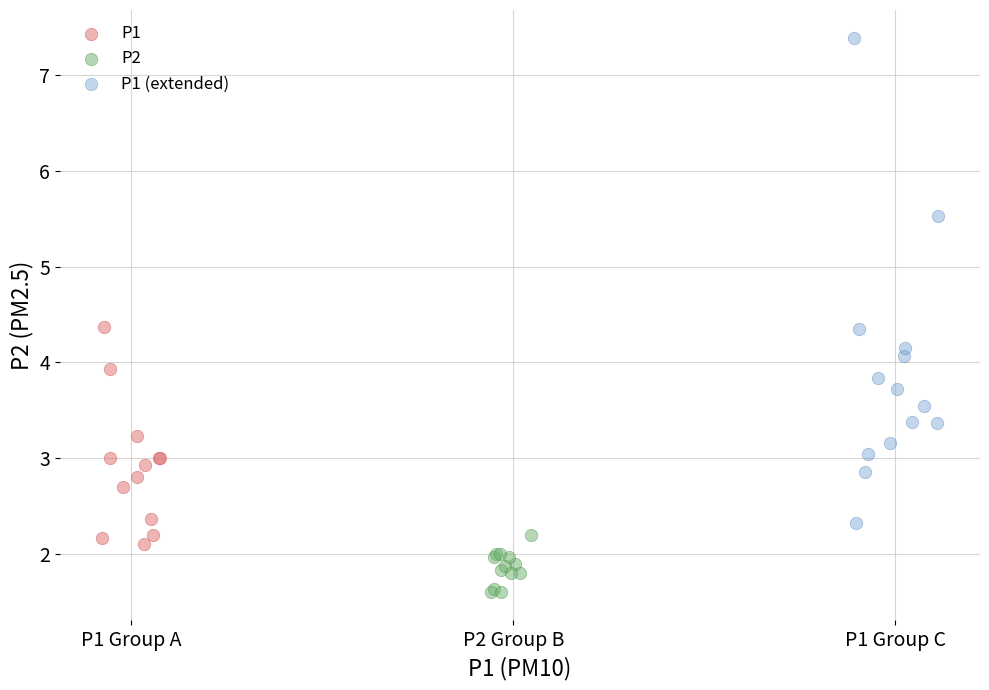

What are all the series names shown in the legend?

P1, P2, P1 (extended)